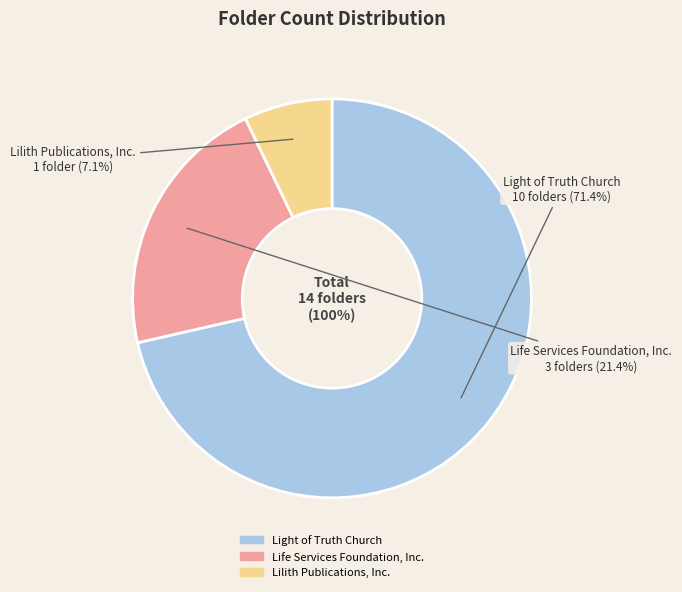

What percentage is the Life Services Foundation, Inc. slice, to the nearest percent?

21%